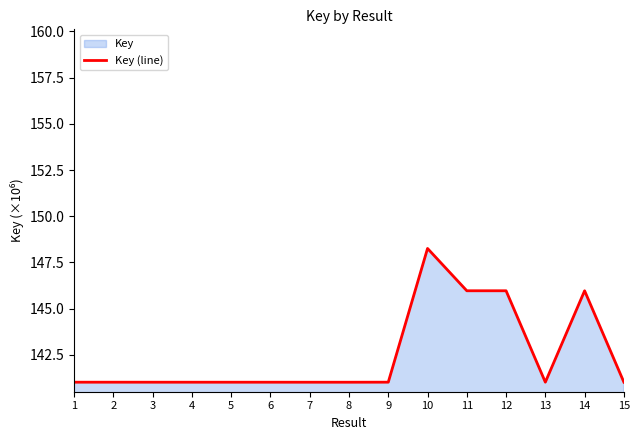

What is the value of the 5th point from the left?

141.0